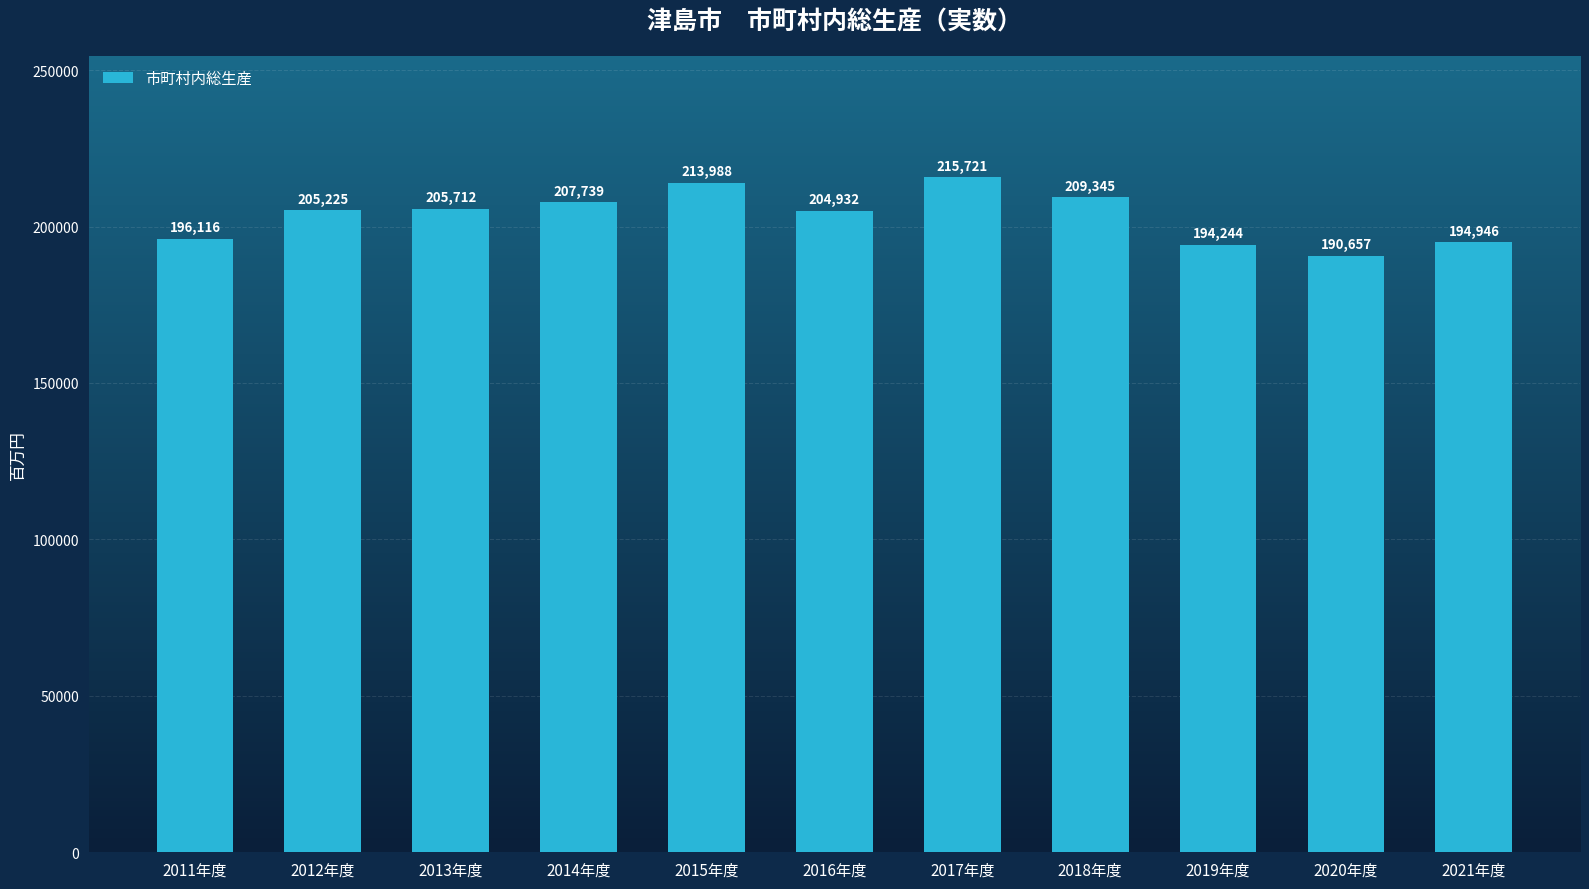

Which label corresponds to the largest value in the chart?

2017年度